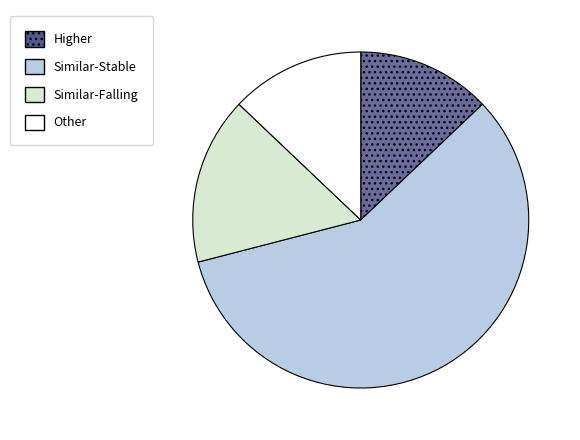

Is there any slice that represents more than half of the pie?

Yes